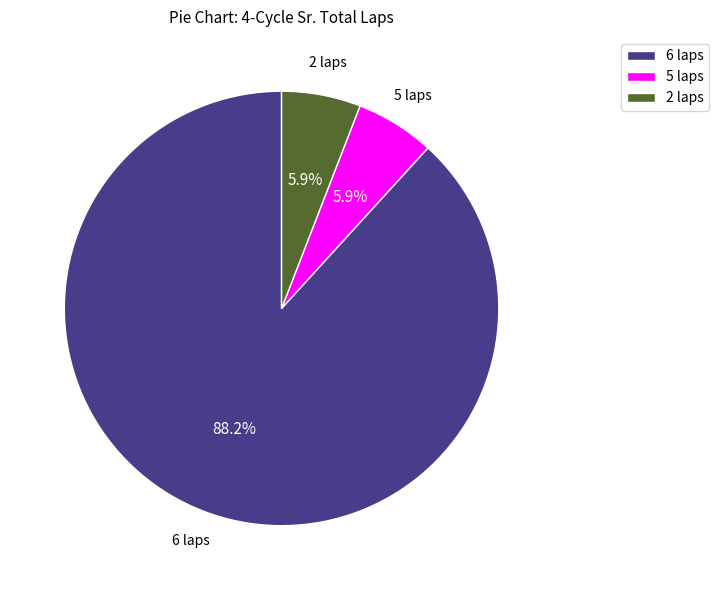

Between 6 laps and 2 laps, which is larger?

6 laps